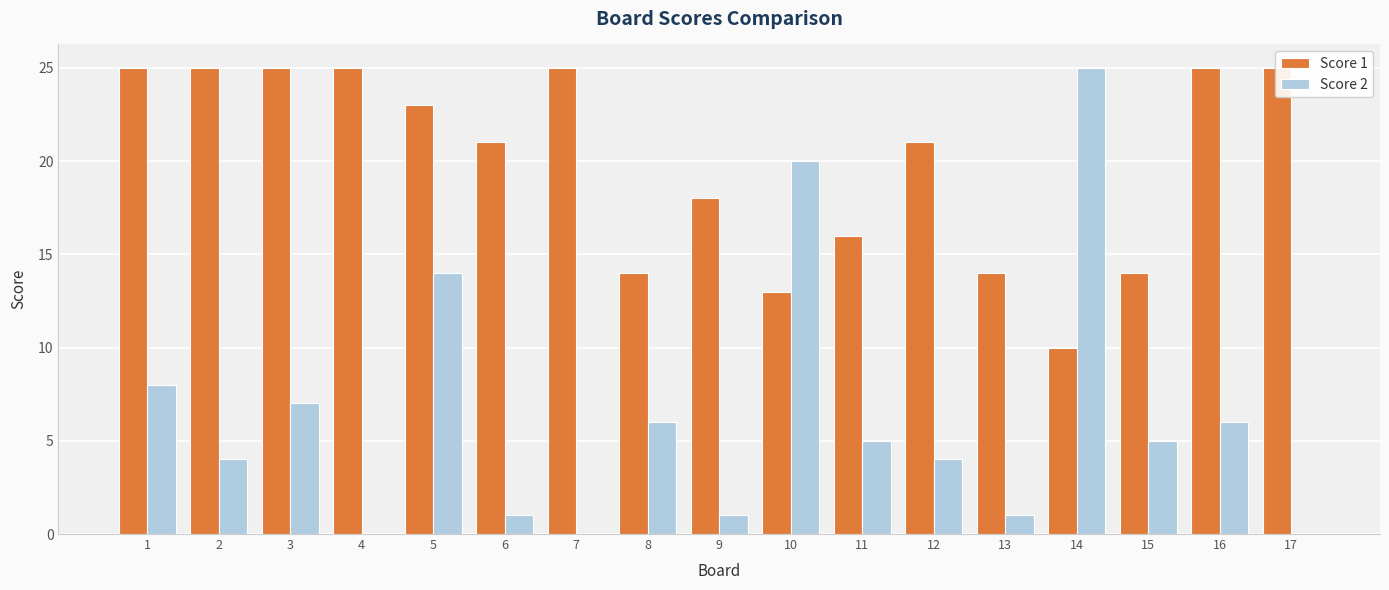

Which series has the widest spread of values?

Score 2